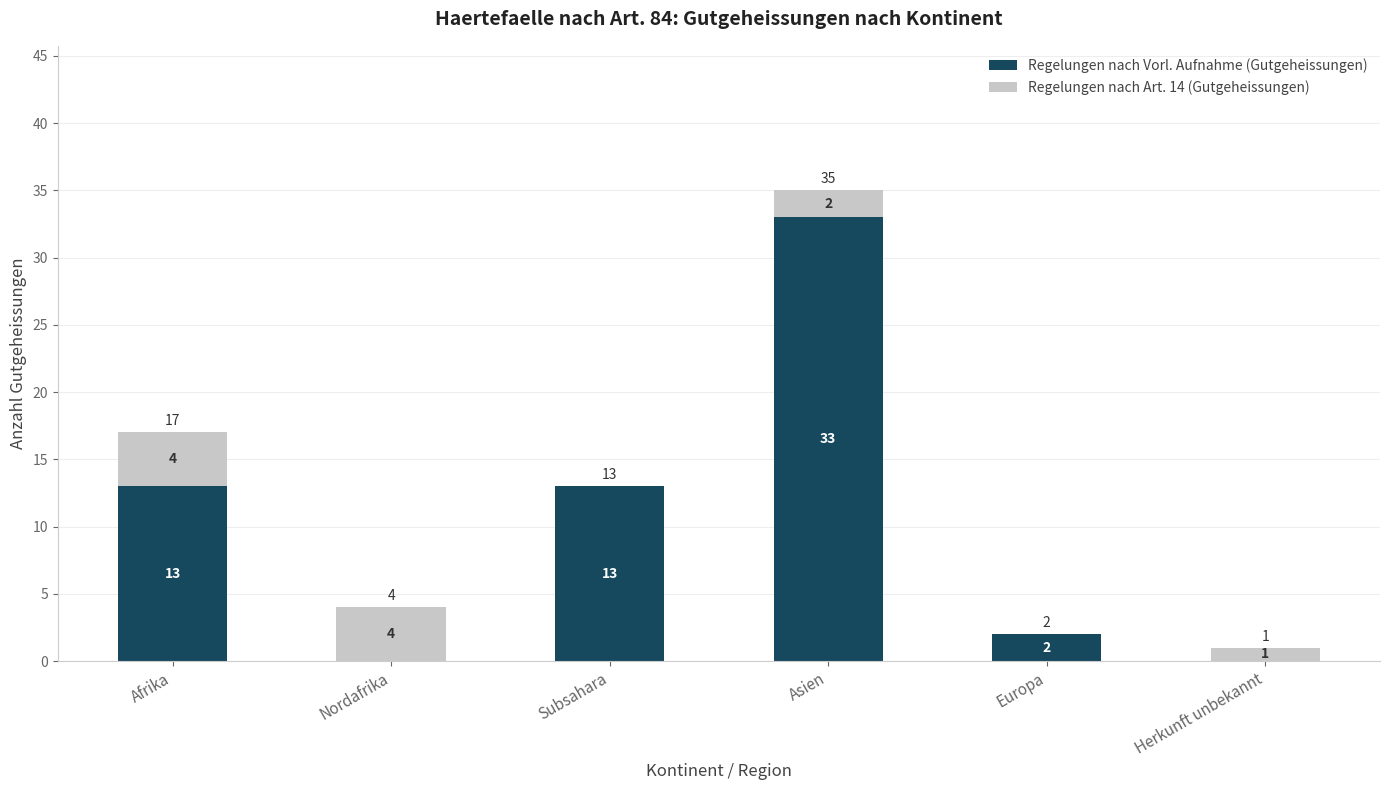

How many distinct data groups are displayed?

2